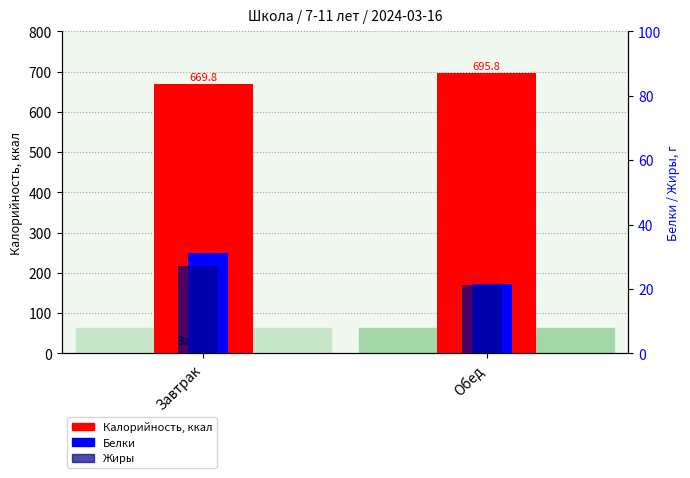

What is the difference between the Жиры values at Завтрак and Обед?

6.1